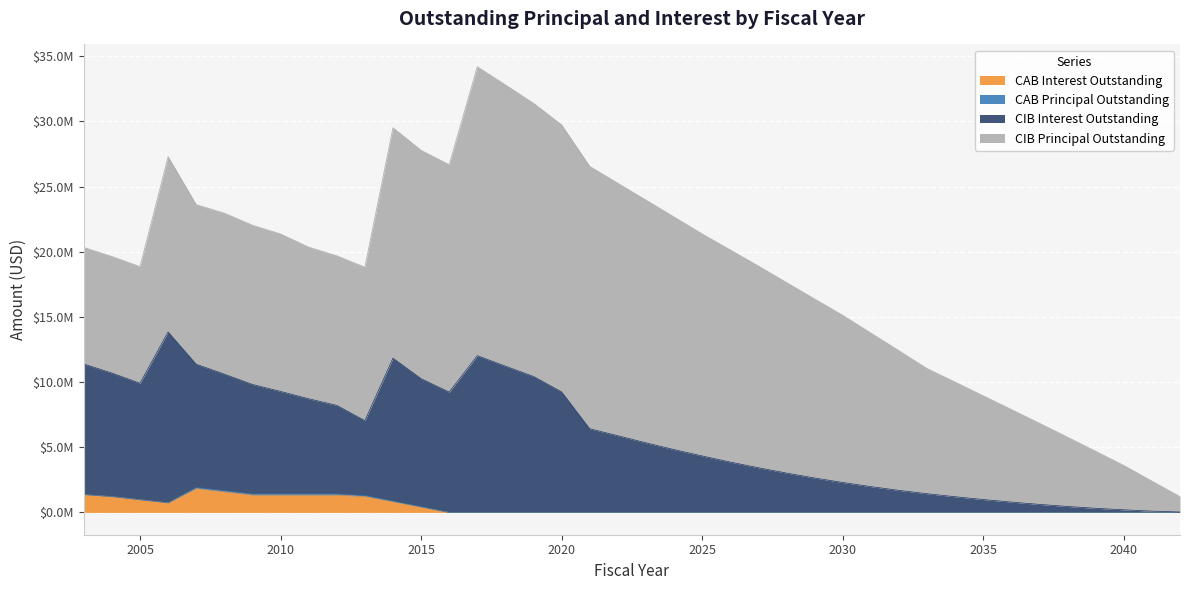

Is it true that CAB Interest Outstanding equals 668199.0 at 2032?

False